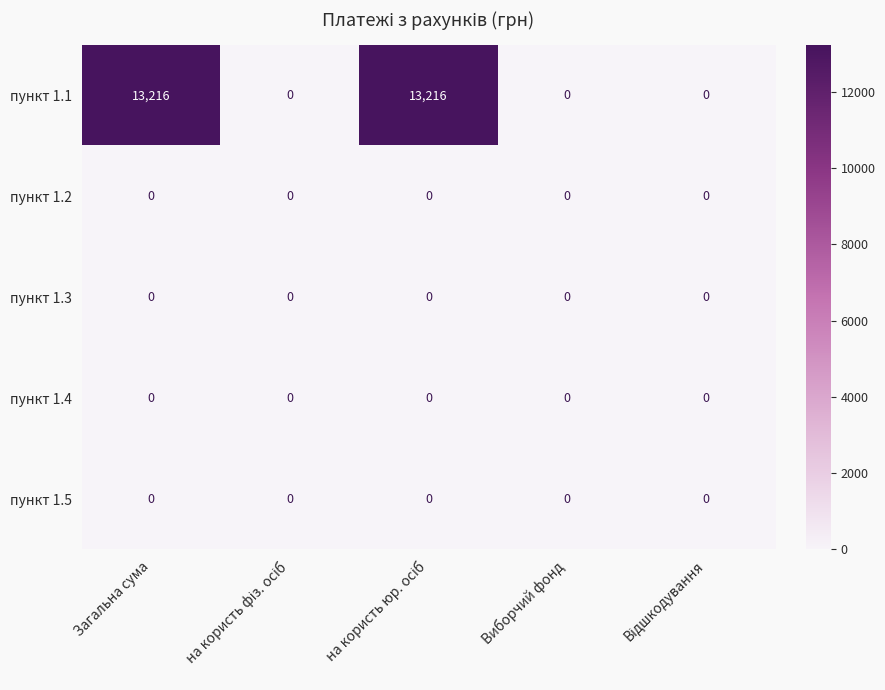

How many пункт 1.1 values are between 0 and 13216?

5